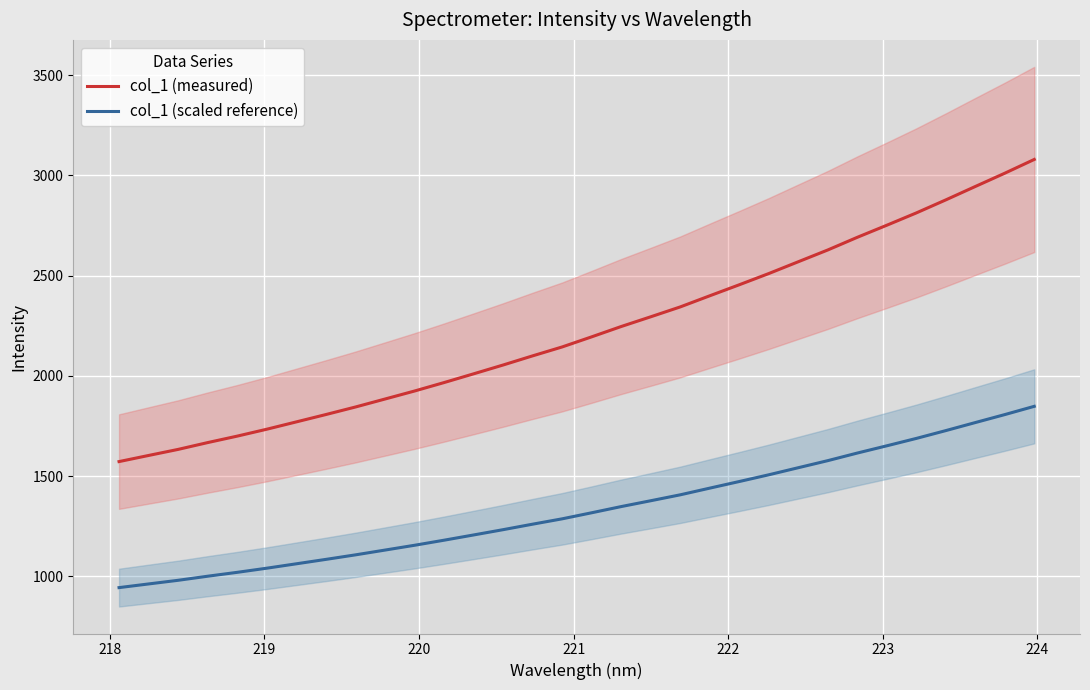

What is the lowest value of the col_1 (measured) series?

1572.2